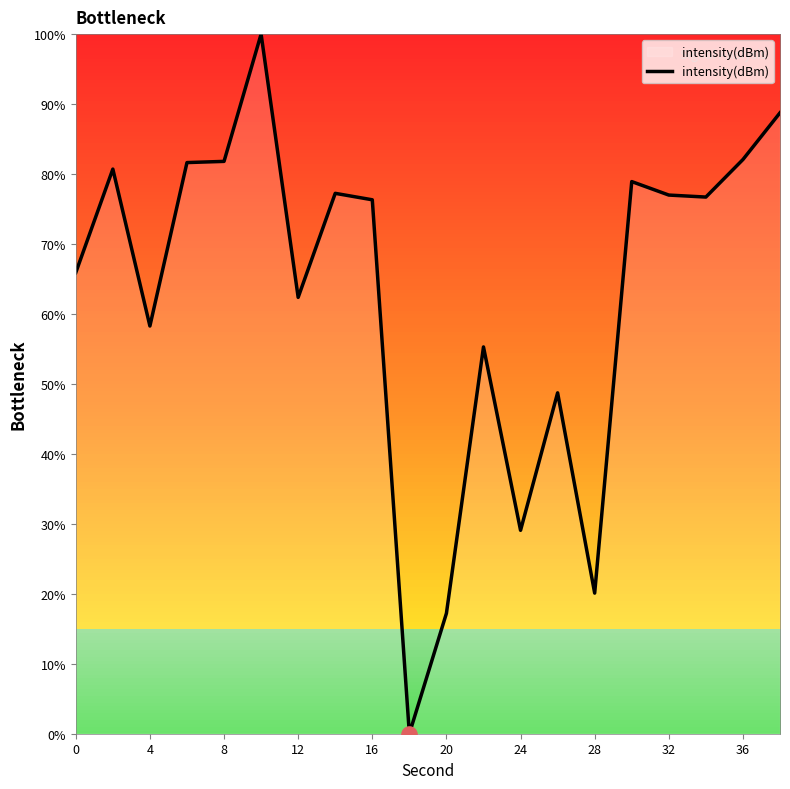

What is the greatest value displayed?

100.0